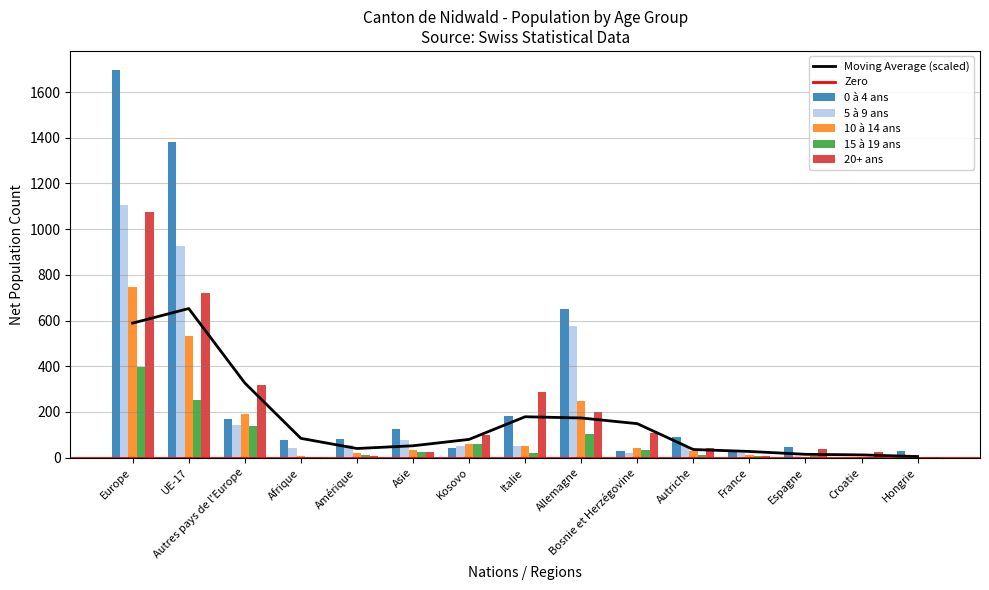

At Allemagne, list the series in order from largest to smallest.

0 à 4 ans, 5 à 9 ans, 10 à 14 ans, 20+ ans, 15 à 19 ans